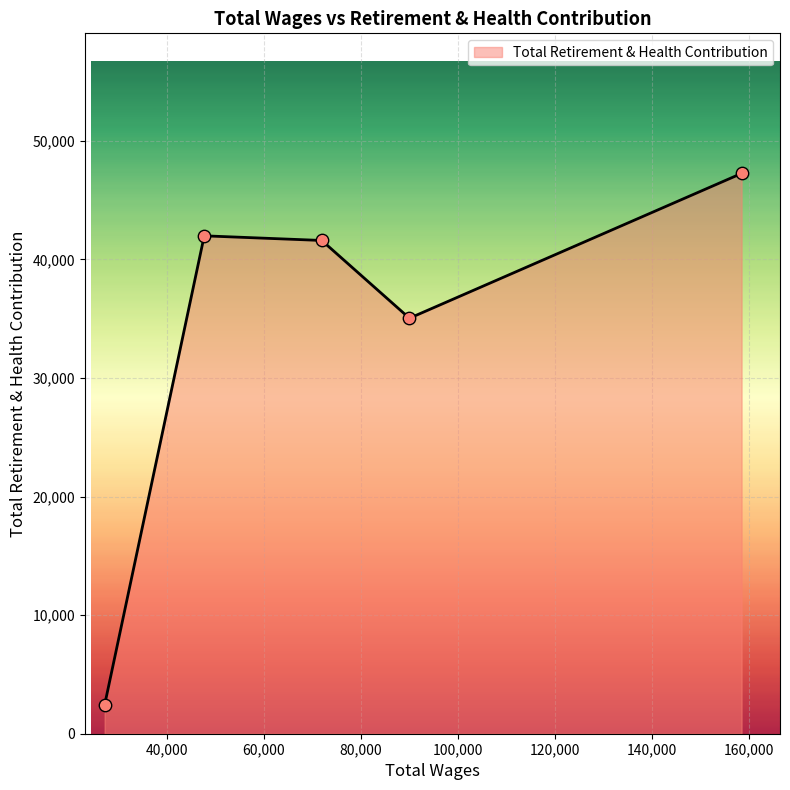

What is the difference between the maximum and minimum values?

44835